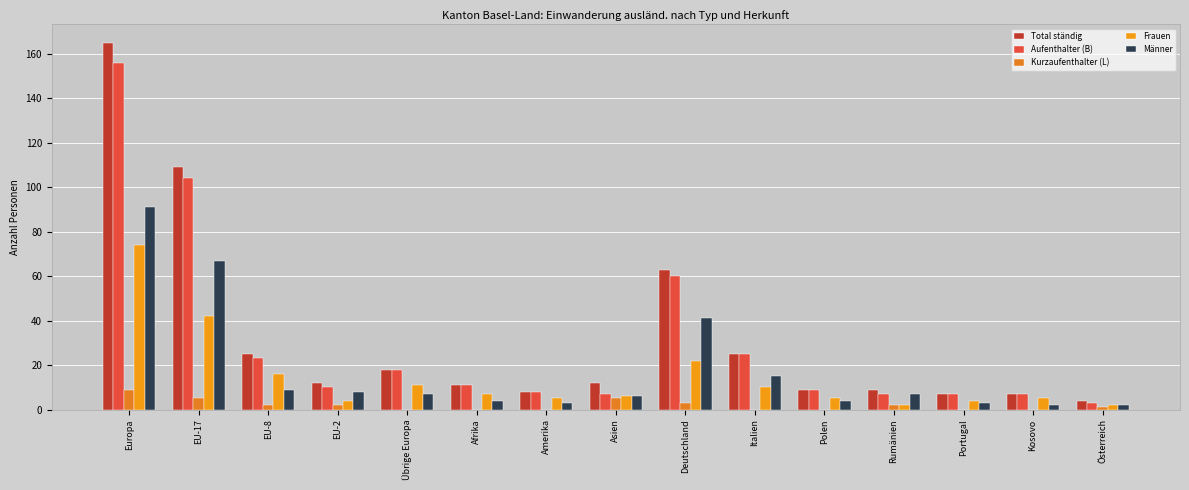

How many data points does each series have?

15